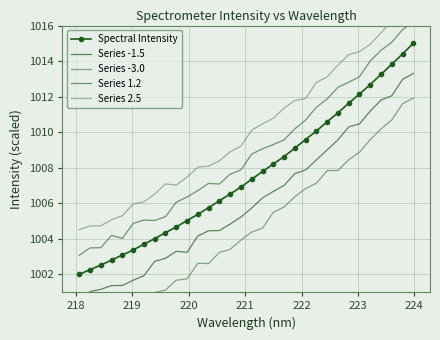

What is the value of the Spectral Intensity point at the 30th from the left?

1013.8